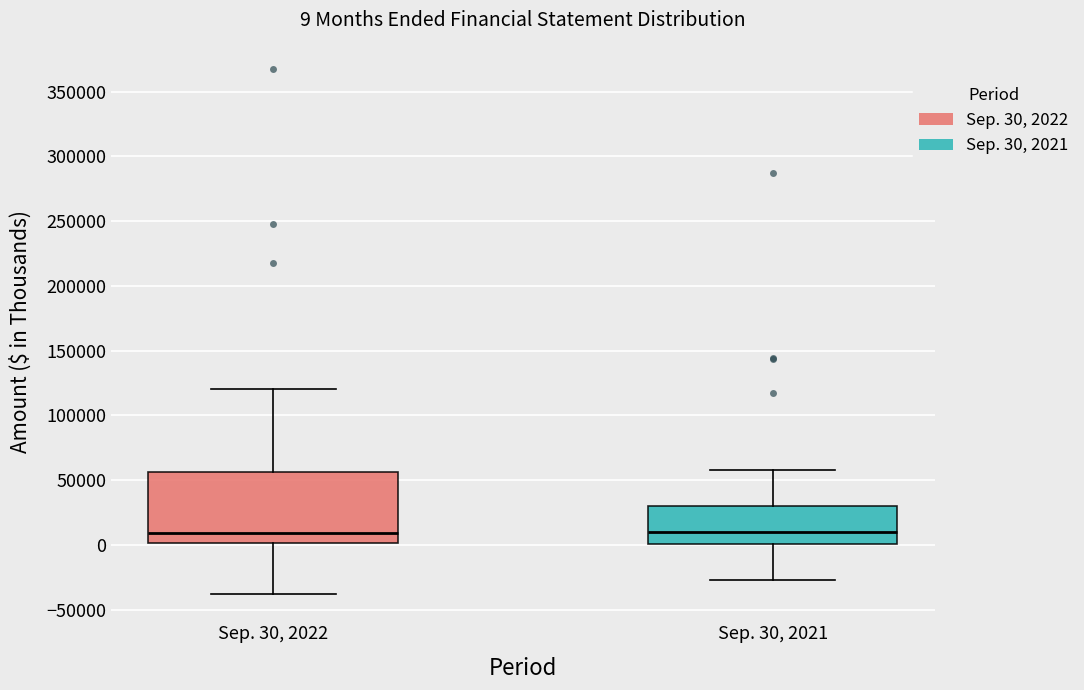

Which box is the tallest, from its lower edge to its upper edge?

Sep. 30, 2022